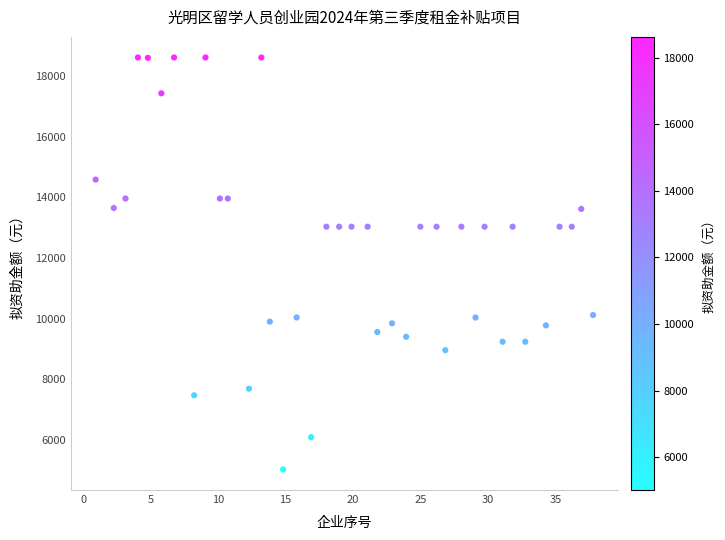

What is the range of Y values (max minus min)?

13599.0